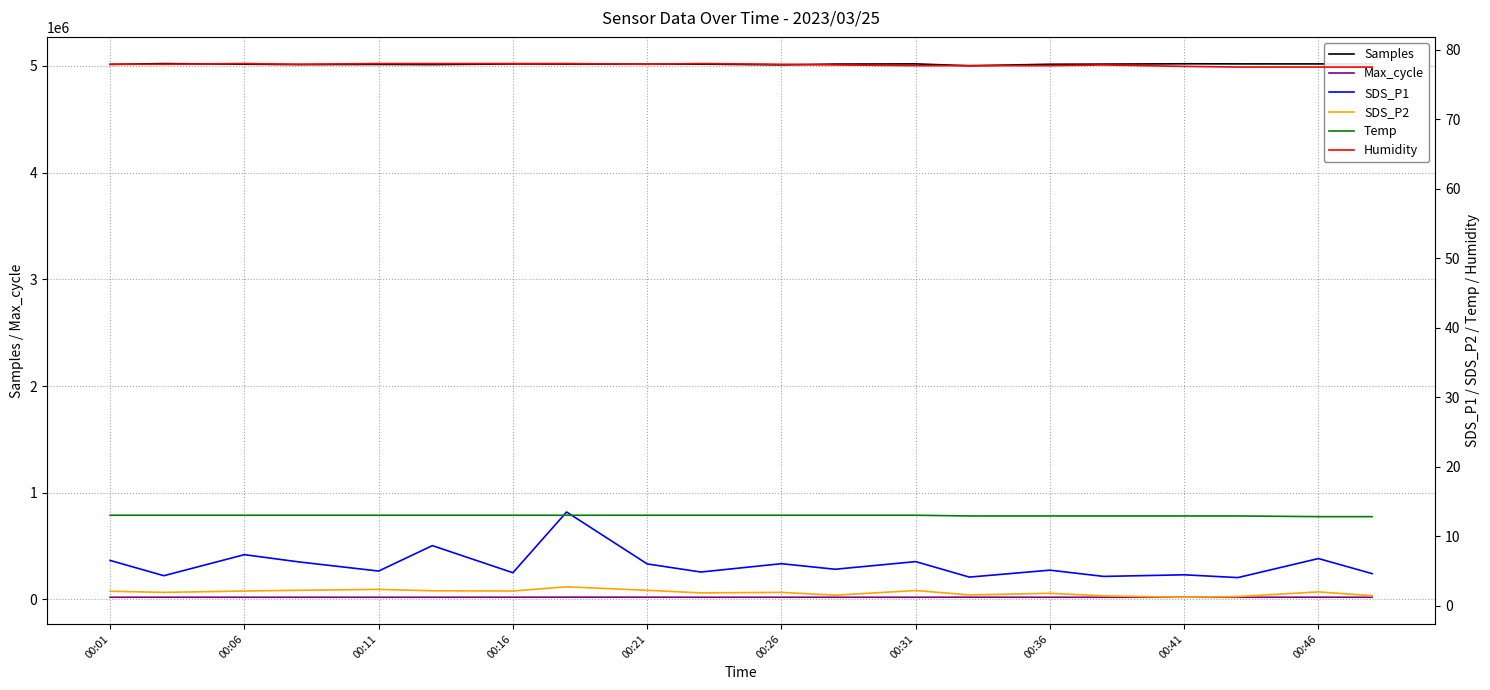

What is the minimum value for Samples?

5001313